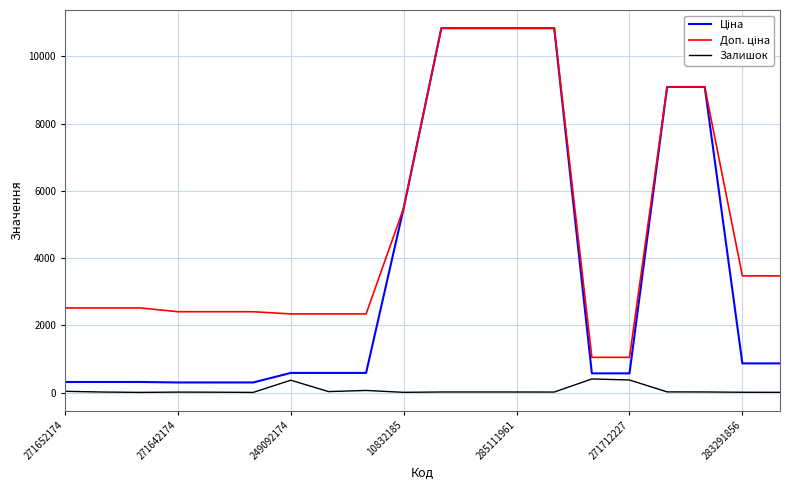

What is the maximum value shown in the chart?

10840.1